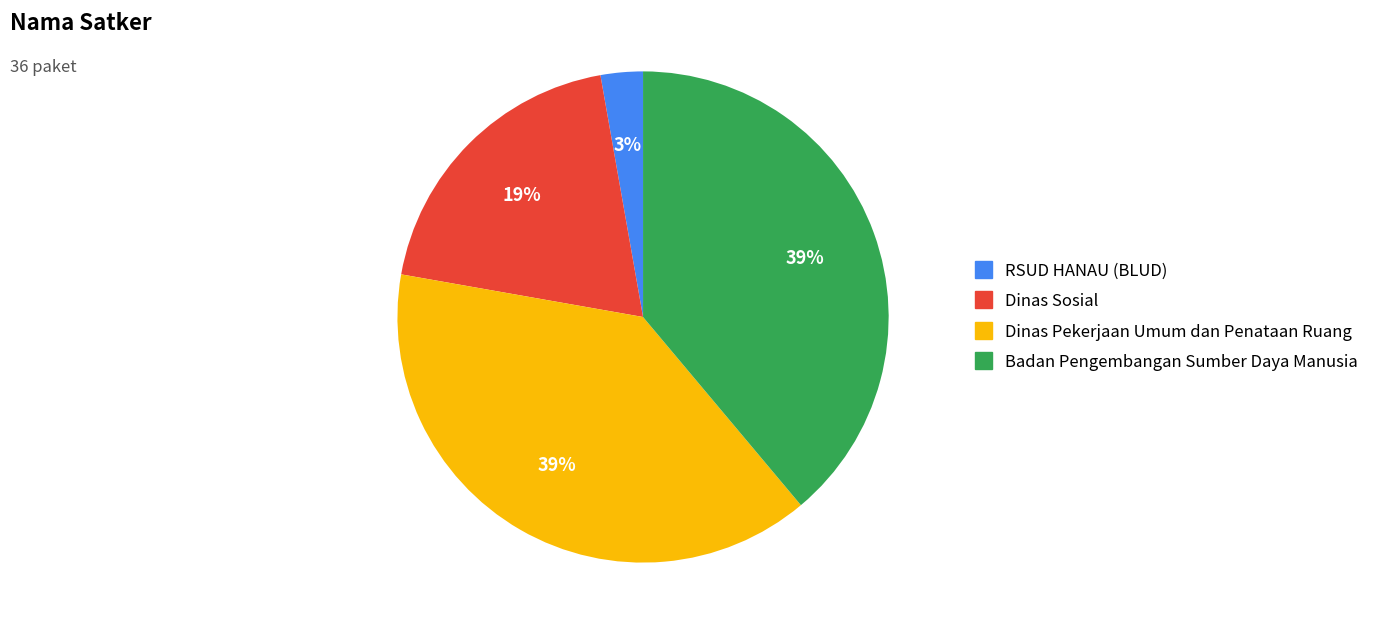

How many slices are in this pie chart?

4